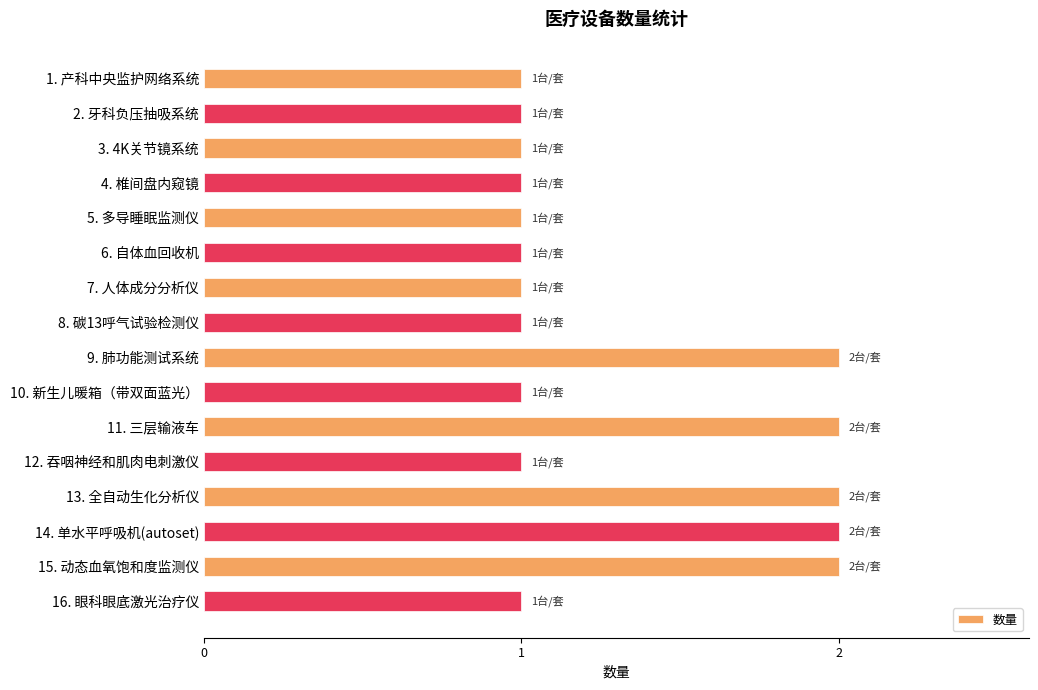

What position from the bottom is 10. 新生儿暖箱（带双面蓝光）?

7